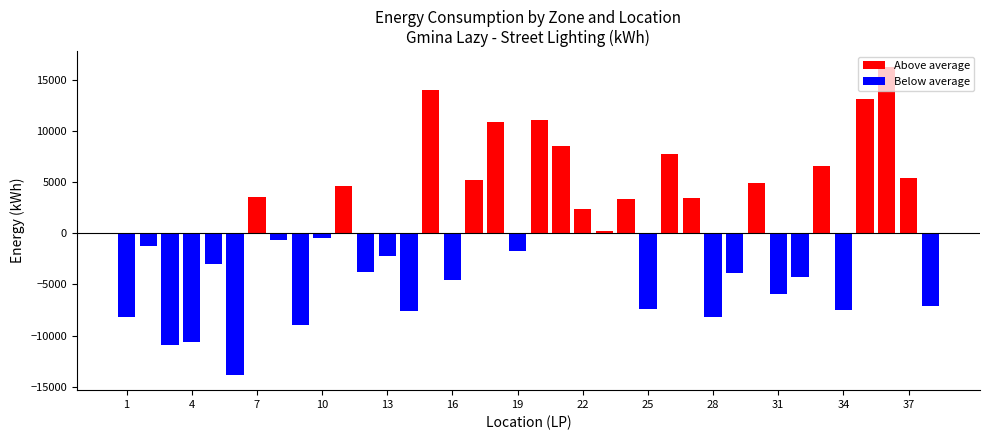

What is the difference between the second highest and minimum values in the Above average series?

13821.0